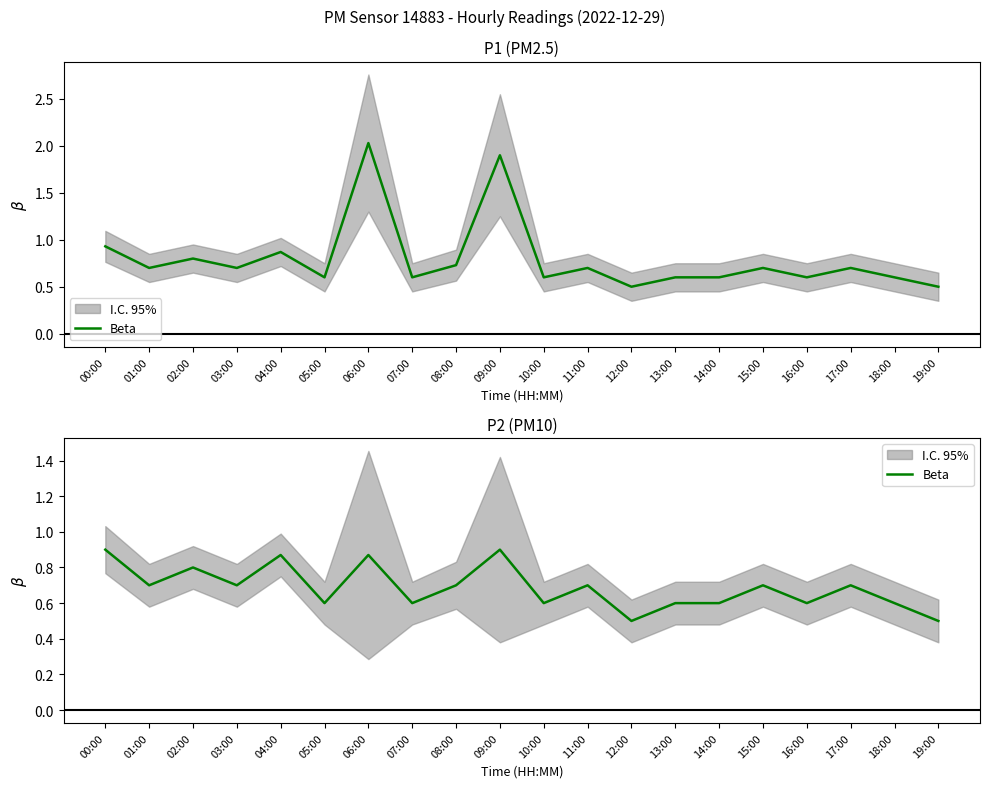

The value at 00:00 is 0.9. True or false?

True